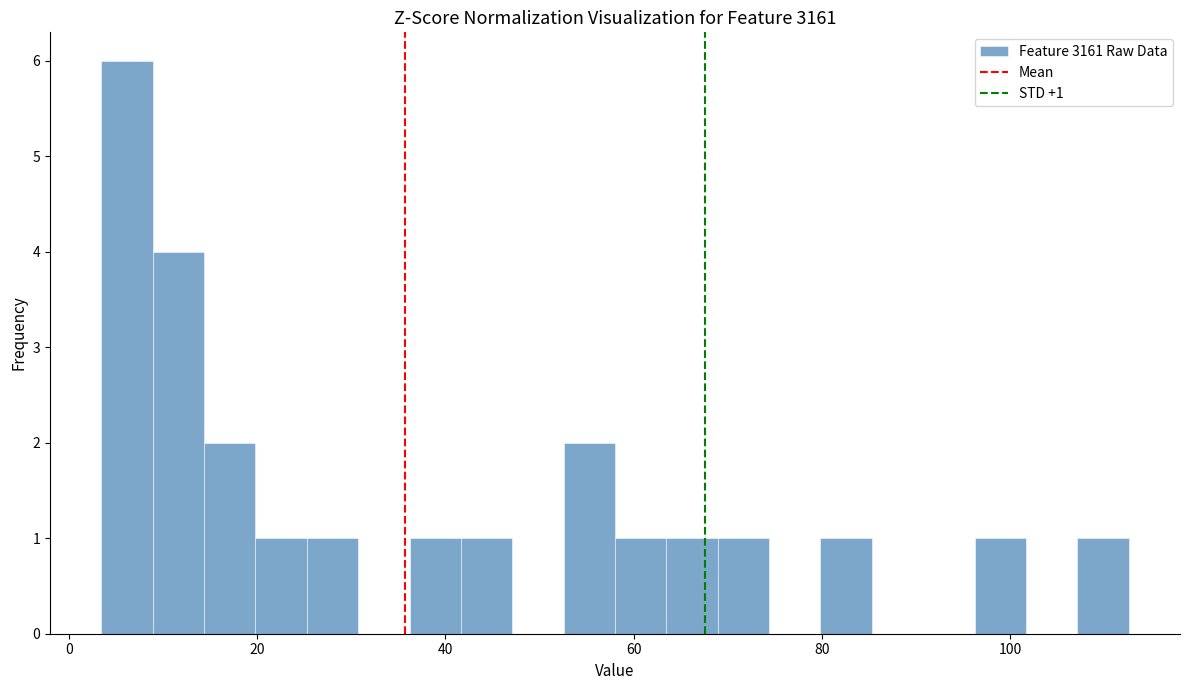

Around what value on the x-axis is the tallest bar? Give the approximate position of its centre, as read against the axis.

6